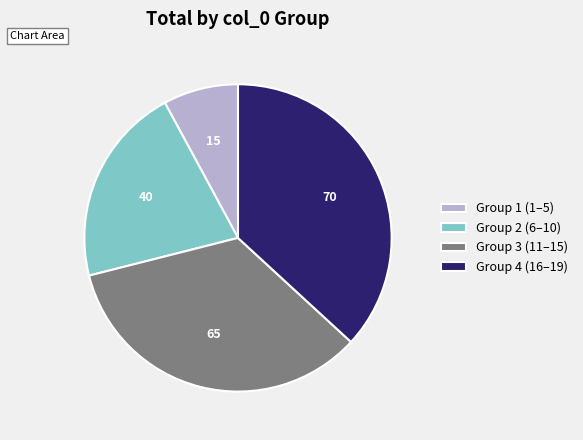

Does any single category account for the majority?

No